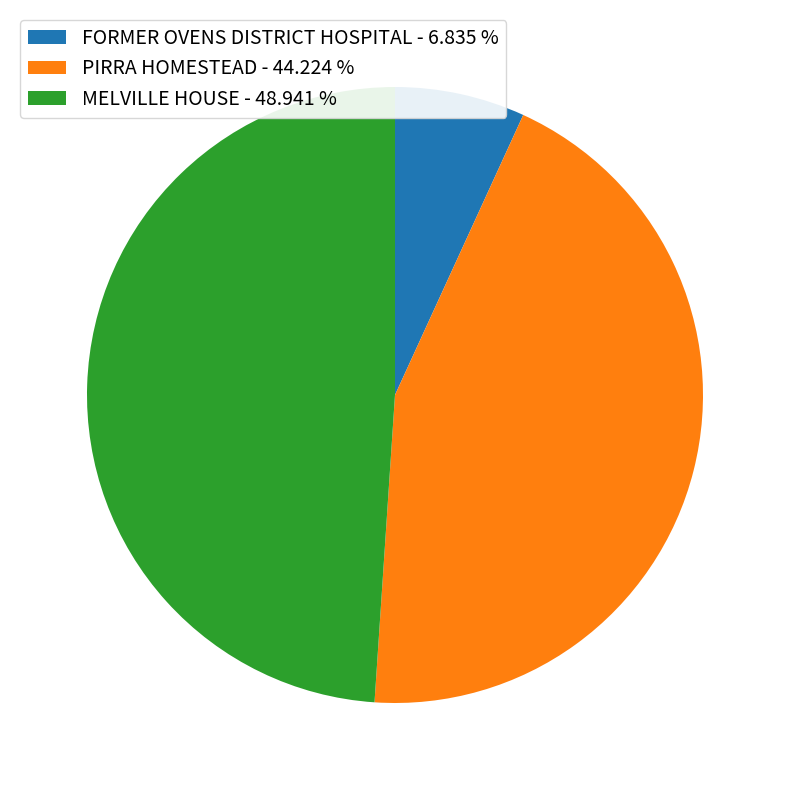

Which category has the biggest portion of the pie?

MELVILLE HOUSE